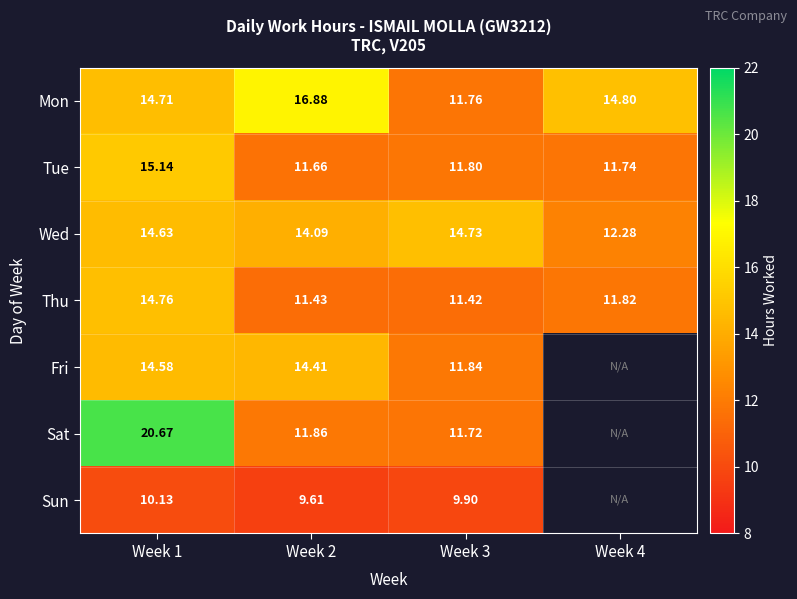

Between Week 2 and Week 3, which is larger?

Week 2